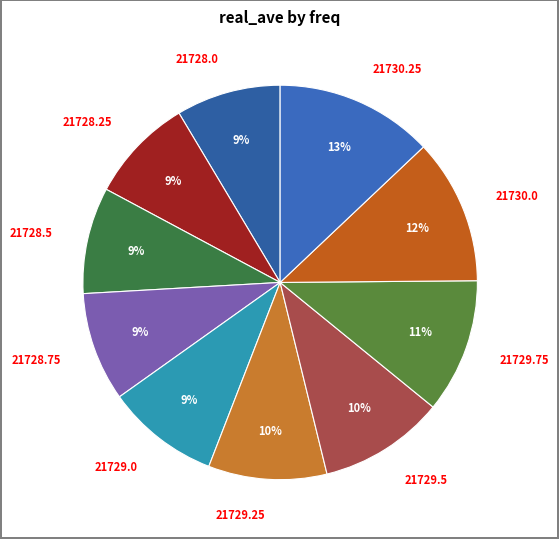

Between 21729.75 and 21730.25, which is larger?

21730.25